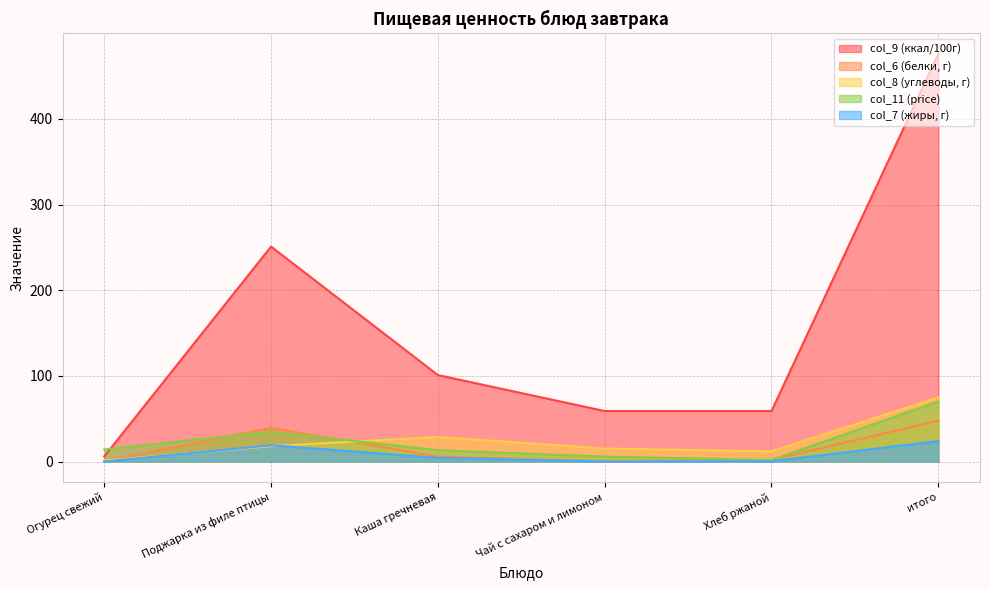

True or false: col_11 has a value of 14.1 at Огурец свежий.

True